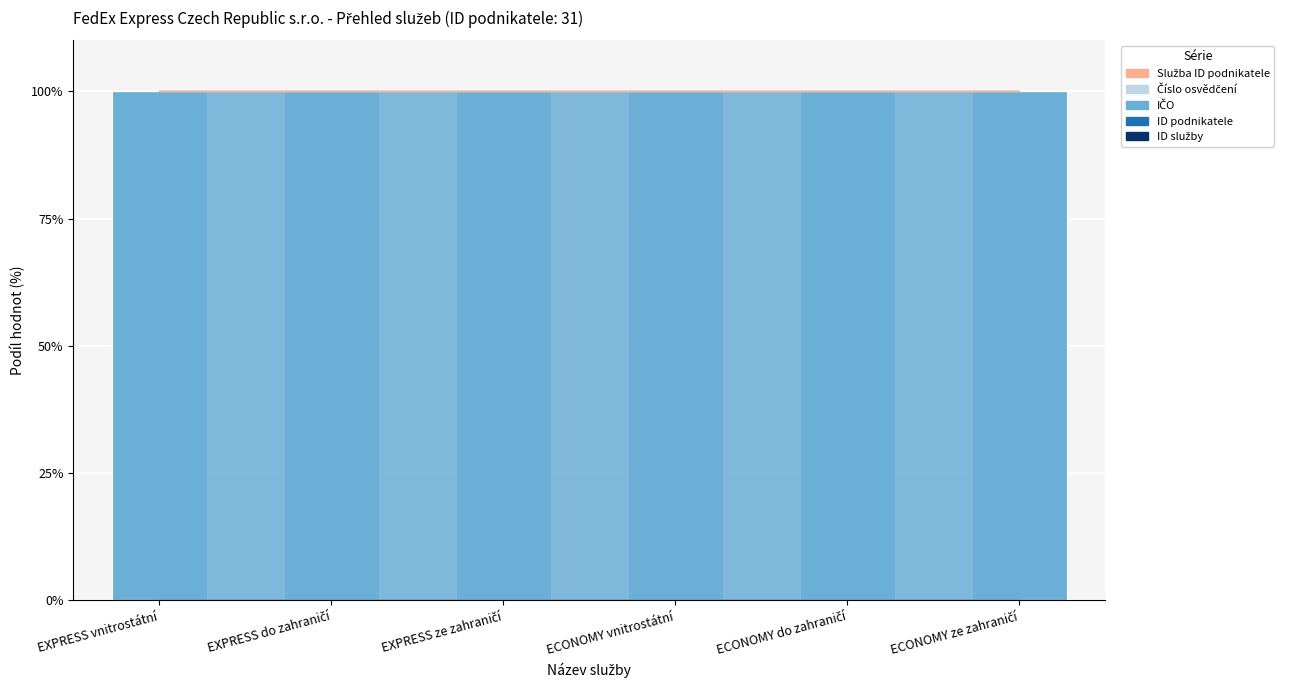

Count the number of data series in this chart.

5